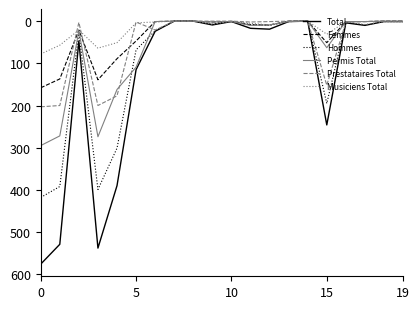

Which series has the widest spread of values?

Total